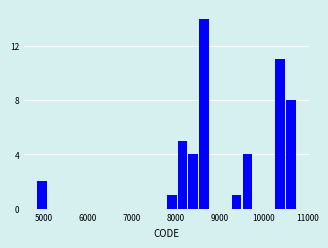

Around what value on the x-axis is the tallest bar? Give the approximate position of its centre, as read against the axis.

8600